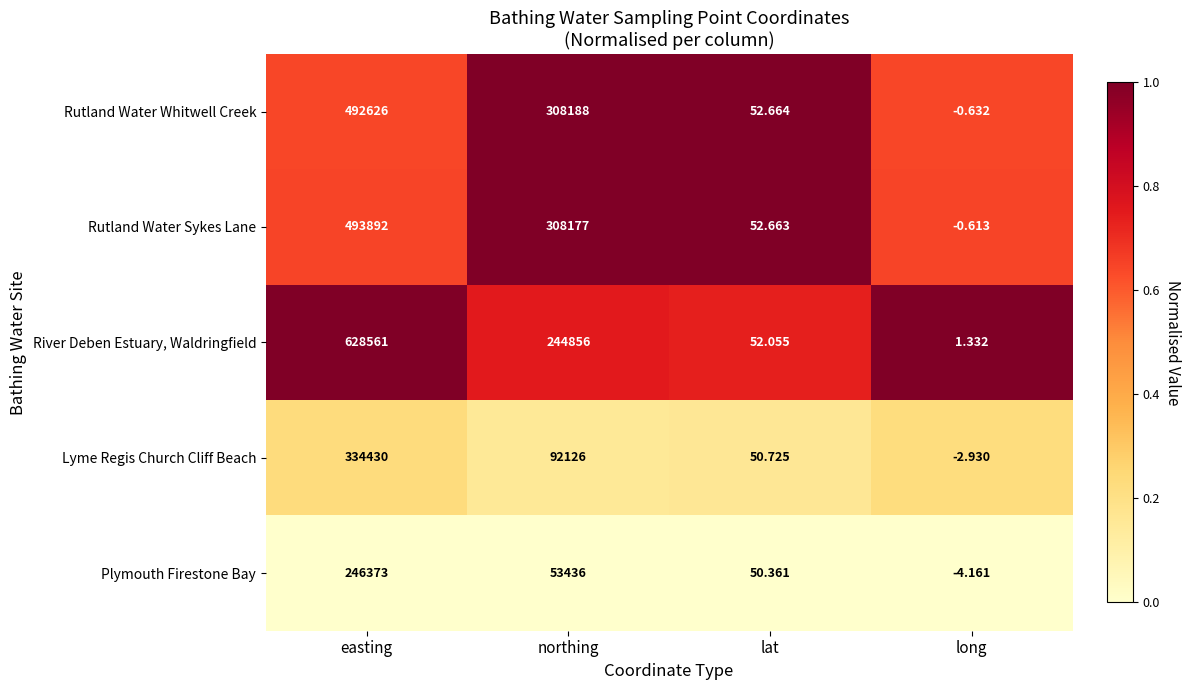

Rank the series by their maximum value, from highest to lowest.

River Deben Estuary, Waldringfield, Rutland Water Sykes Lane, Rutland Water Whitwell Creek, Lyme Regis Church Cliff Beach, Plymouth Firestone Bay